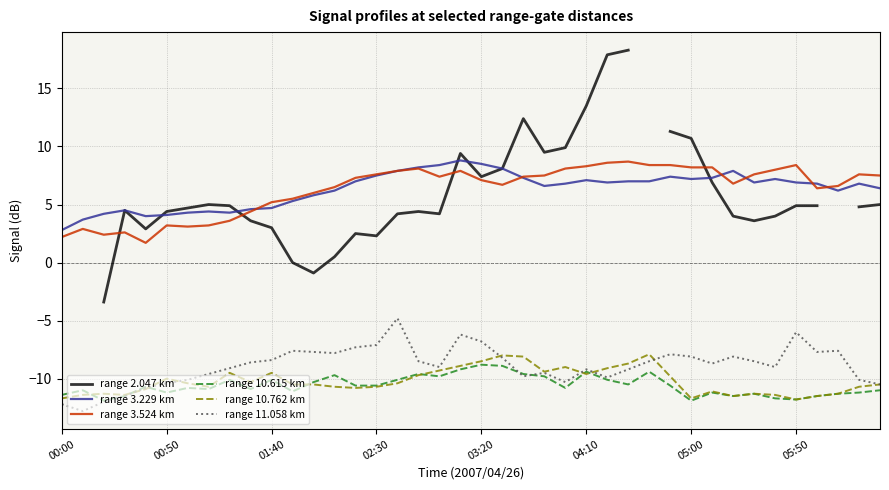

True or false: range 3.524 km has a value of 13.4 at 24.

False